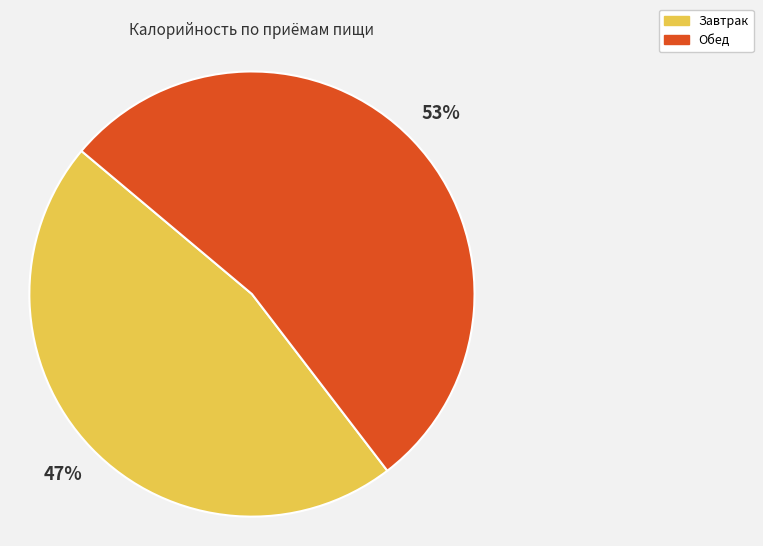

To the nearest percent, what is the average slice percentage?

50%